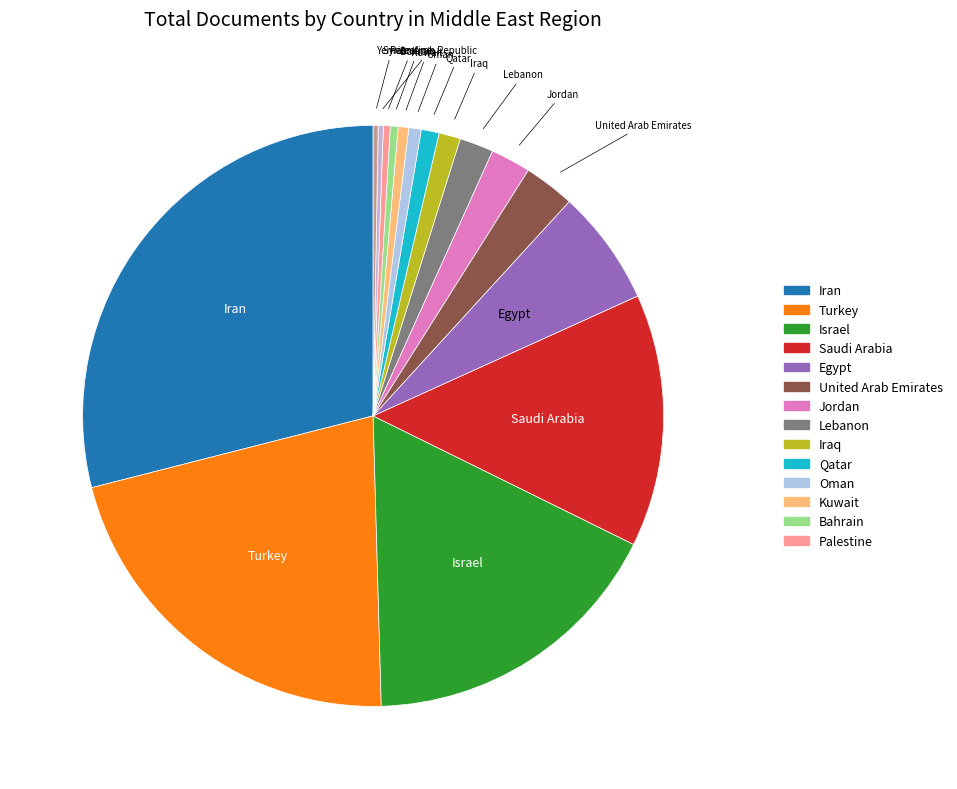

Count the number of slices in the pie.

16